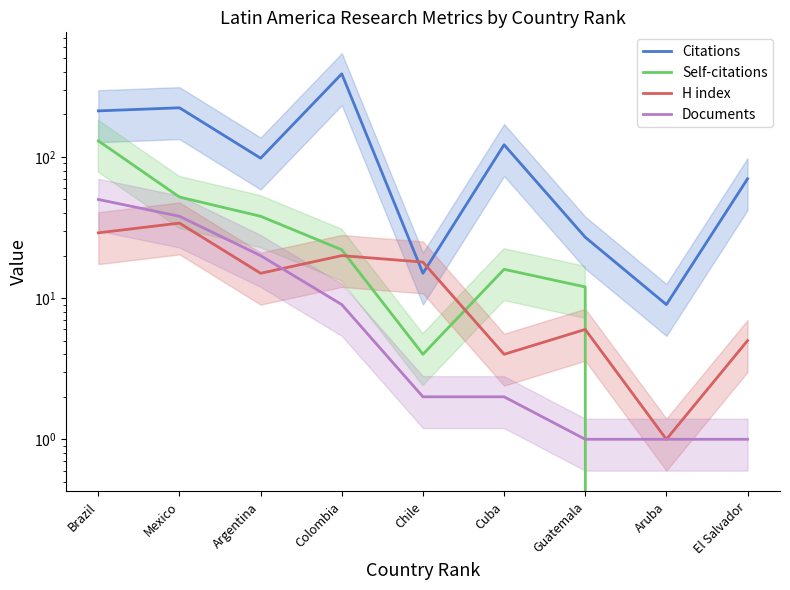

Reading left to right, extract all data points from this chart.

Citations: Brazil=212	Mexico=223	Argentina=98	Colombia=388	Chile=15	Cuba=122	Guatemala=27	Aruba=9	El Salvador=70
Self-citations: Brazil=130	Mexico=52	Argentina=38	Colombia=22	Chile=4	Cuba=16	Guatemala=12	Aruba=0	El Salvador=0
H index: Brazil=29	Mexico=34	Argentina=15	Colombia=20	Chile=18	Cuba=4	Guatemala=6	Aruba=1	El Salvador=5
Documents: Brazil=50	Mexico=38	Argentina=20	Colombia=9	Chile=2	Cuba=2	Guatemala=1	Aruba=1	El Salvador=1